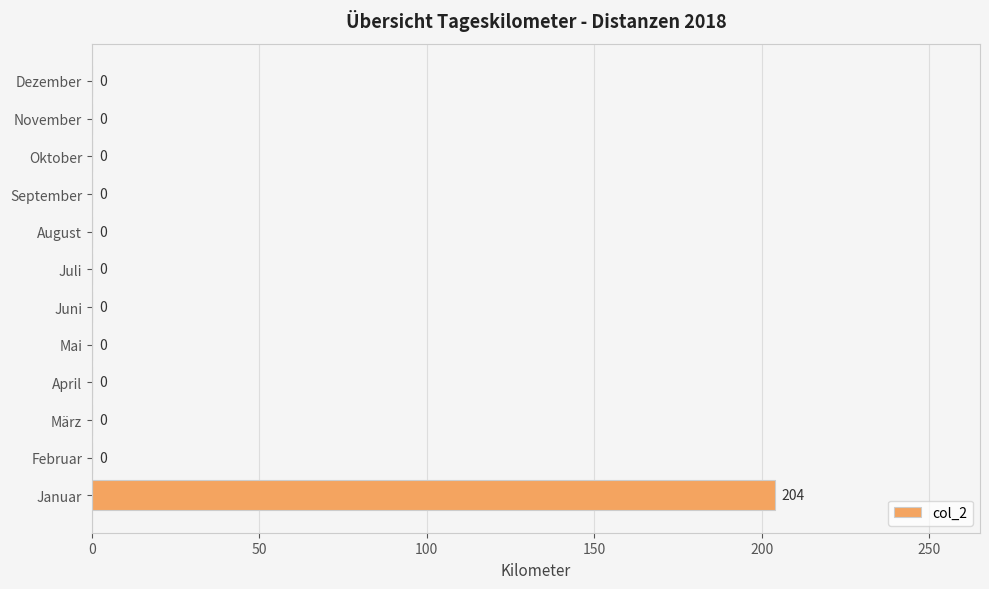

Does the chart contain stacked bars?

No